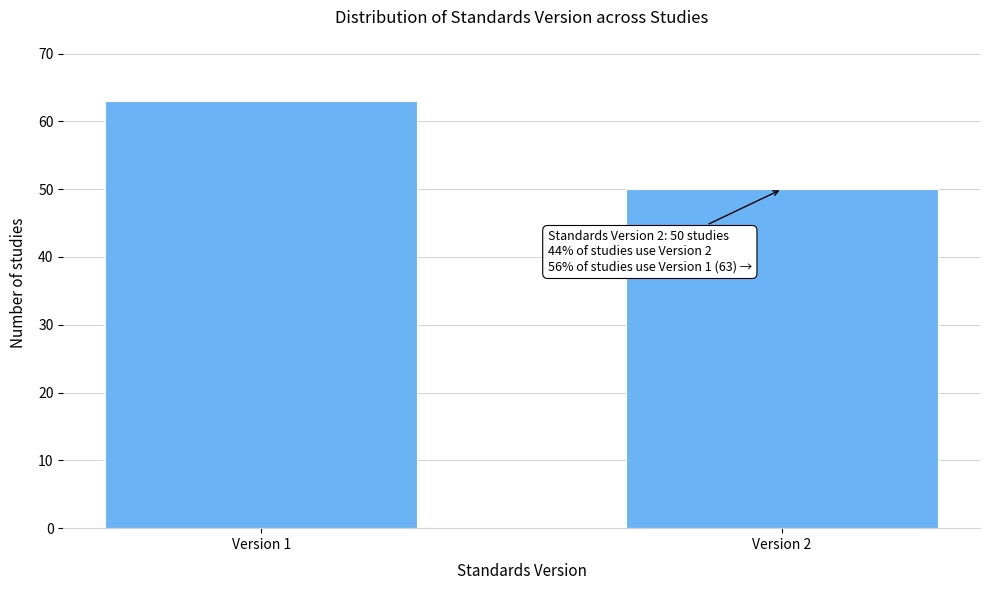

Reading left to right, what are all the values shown in this chart?

63	50